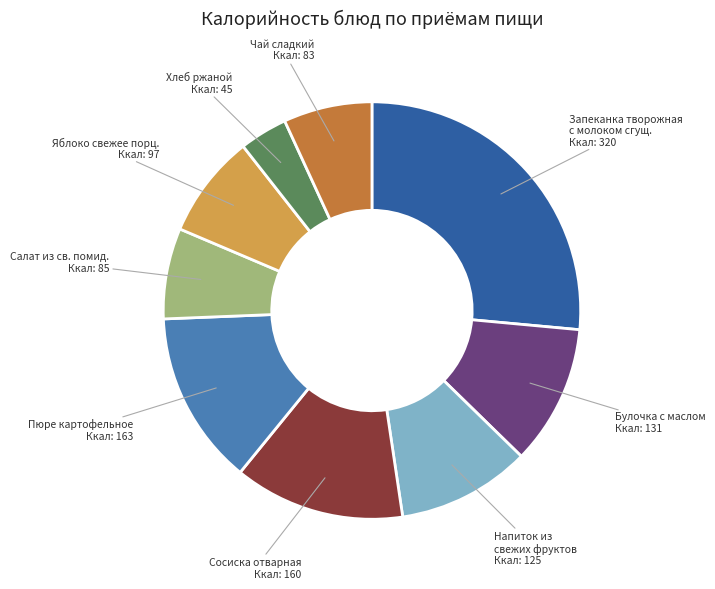

Do Яблоко свежее порц. and Запеканка творожная с молоком сгущ. together represent more than half of the pie?

No